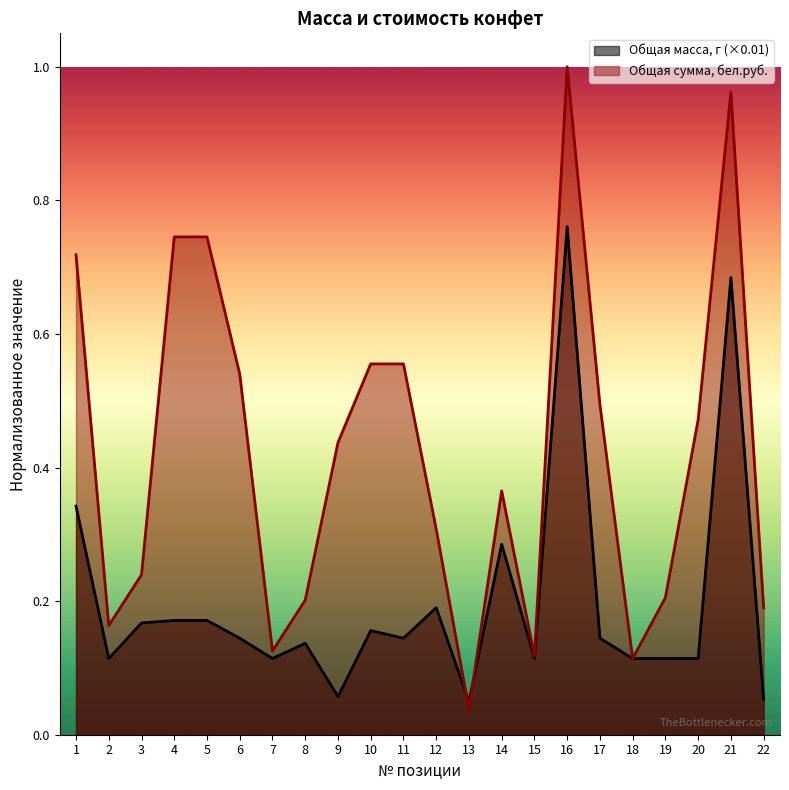

What are all the series names shown in the legend?

Общая масса, г (×0.01), Общая сумма, бел.руб.